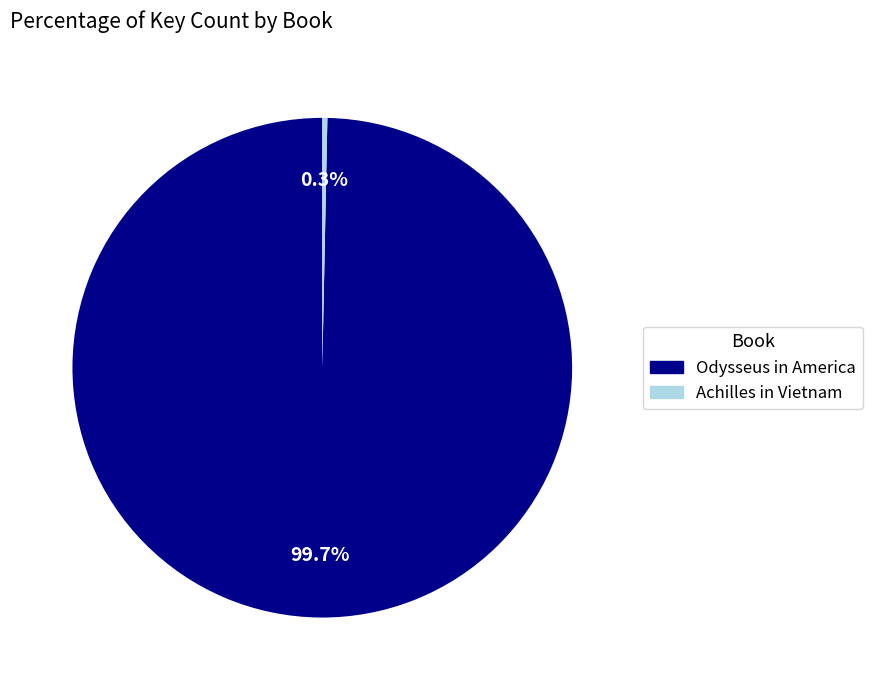

How much of the chart is everything except Achilles in Vietnam?

99.7%